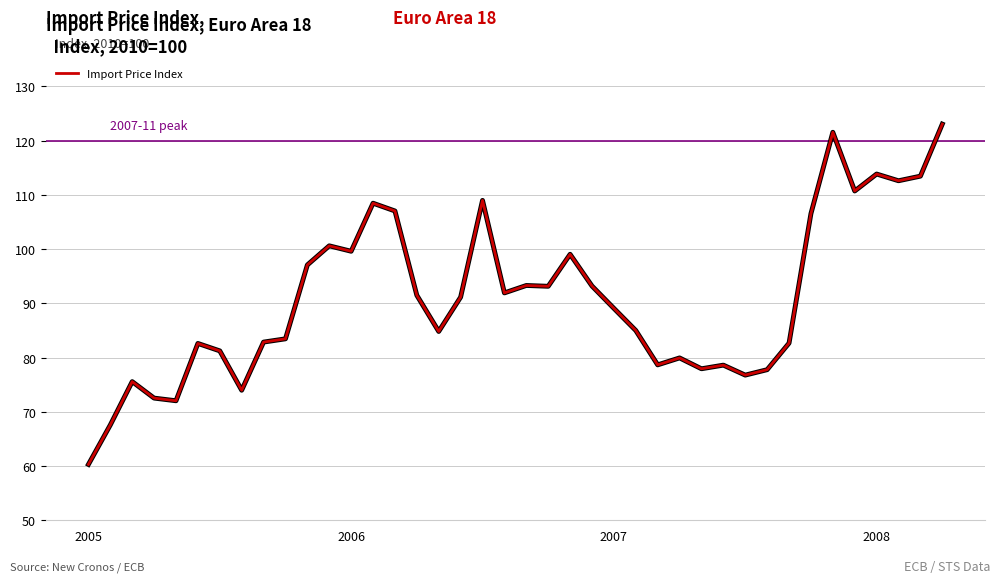

What is the average value?

91.0